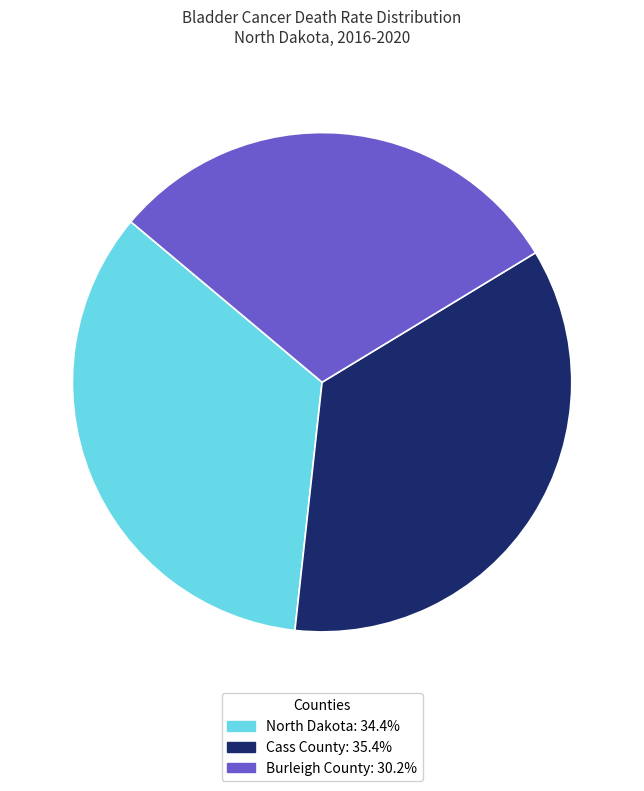

Is the sum of Burleigh County: 30.2% and North Dakota: 34.4% greater than half?

Yes